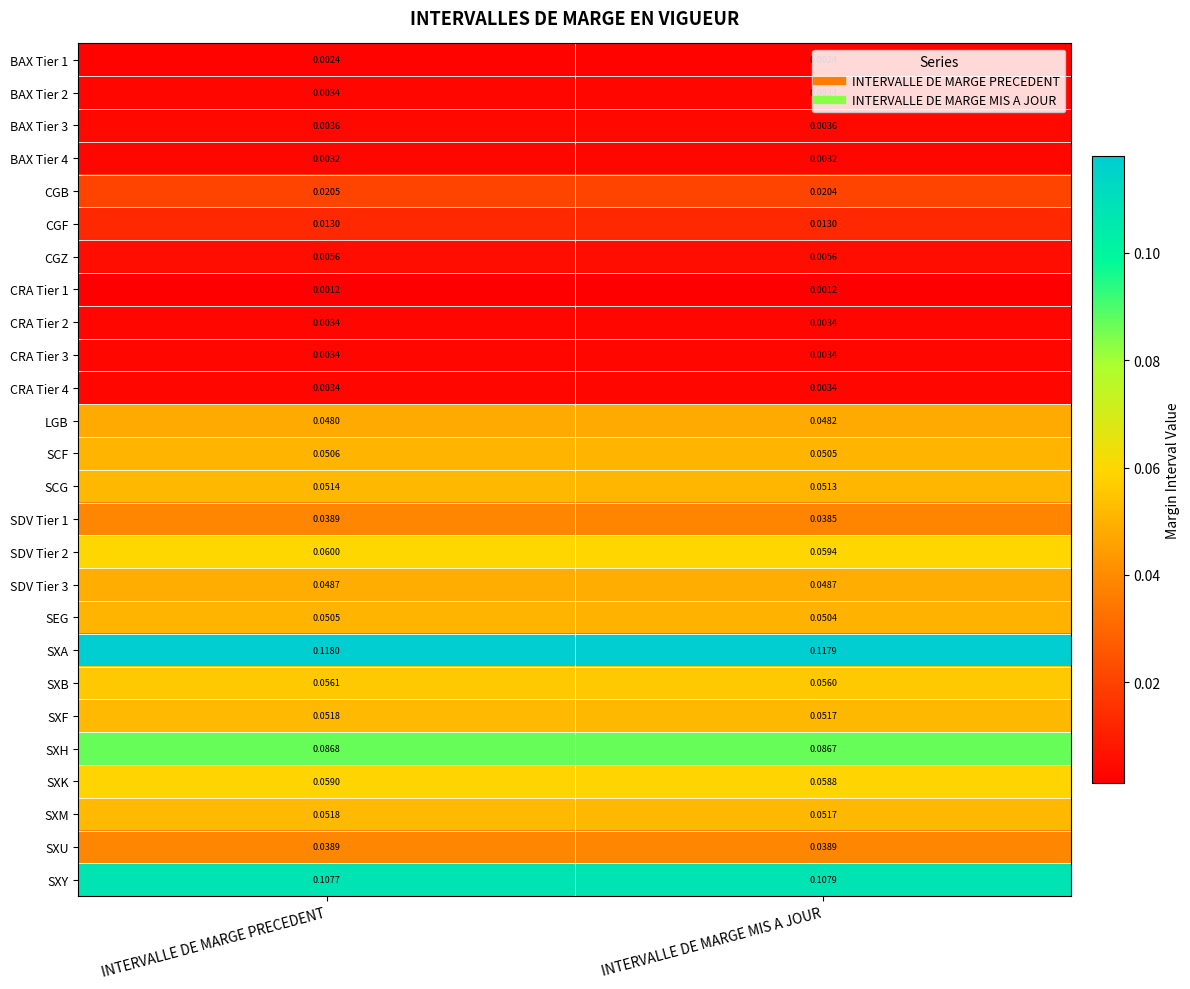

Which series has the largest total across all categories?

SXA